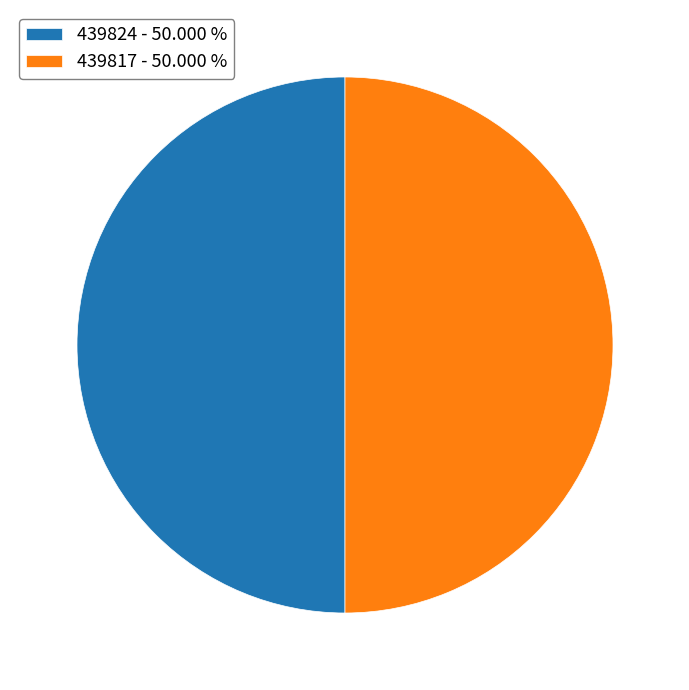

Is it true that 439824 is 60% of the pie?

False